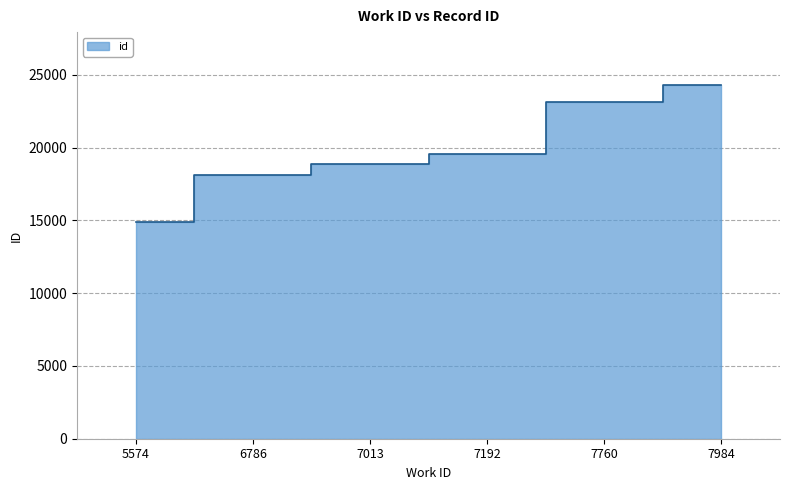

Reading right to left, transcribe all the data shown in this chart.

24301	23173	19596	18903	18095	14889